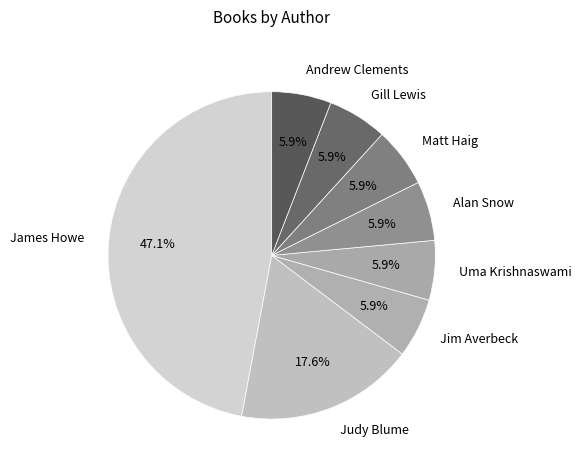

What is the ratio of the value at Andrew Clements to the value at Jim Averbeck?

1.0